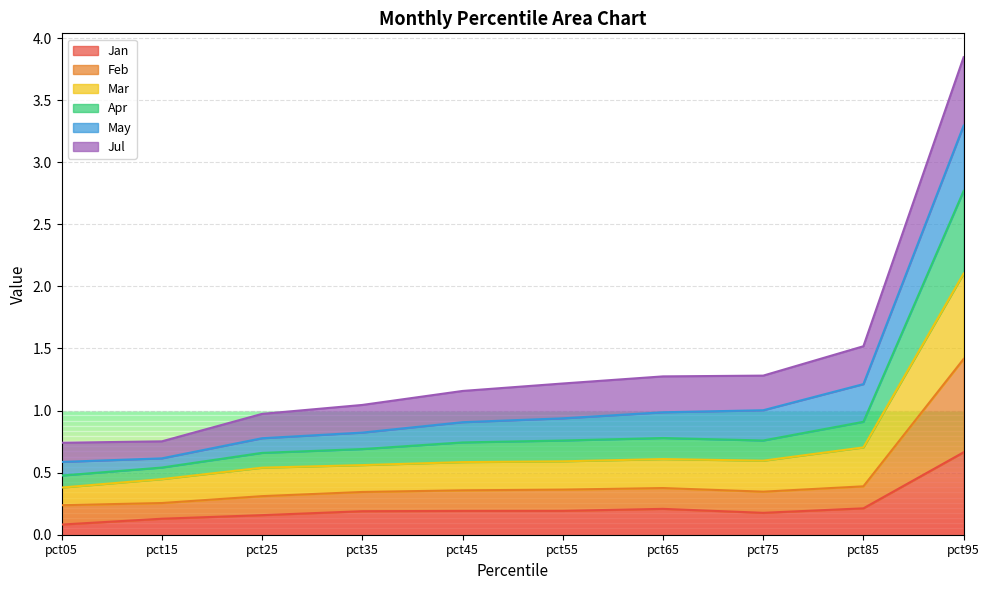

What is the minimum value for Feb?

0.2